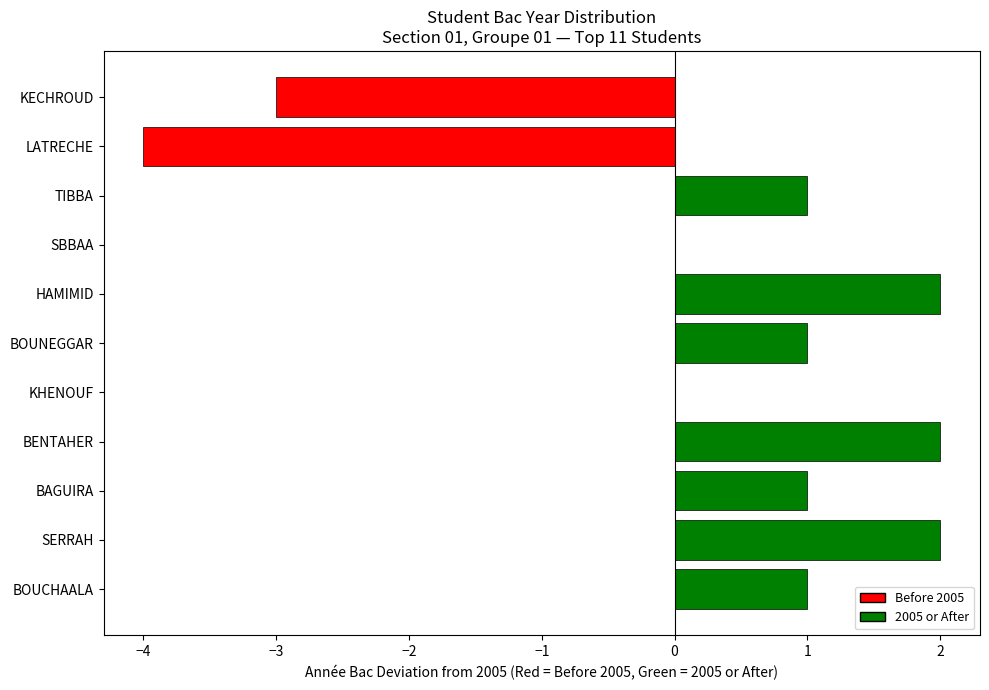

Count the number of data series in this chart.

1